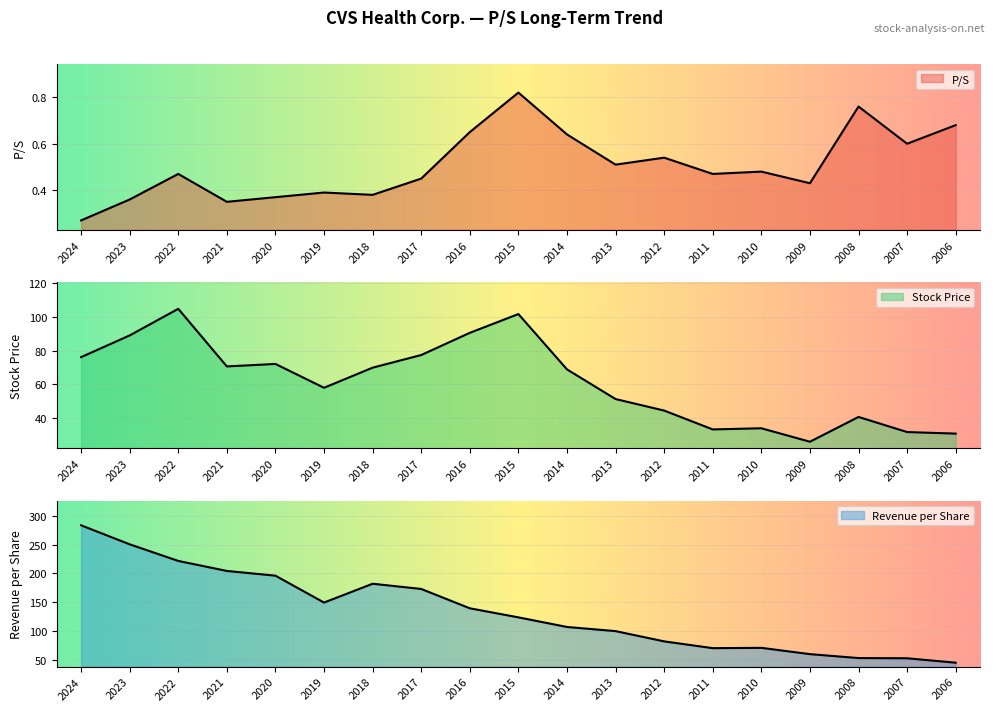

Does the chart display data point markers on the line(s)?

No